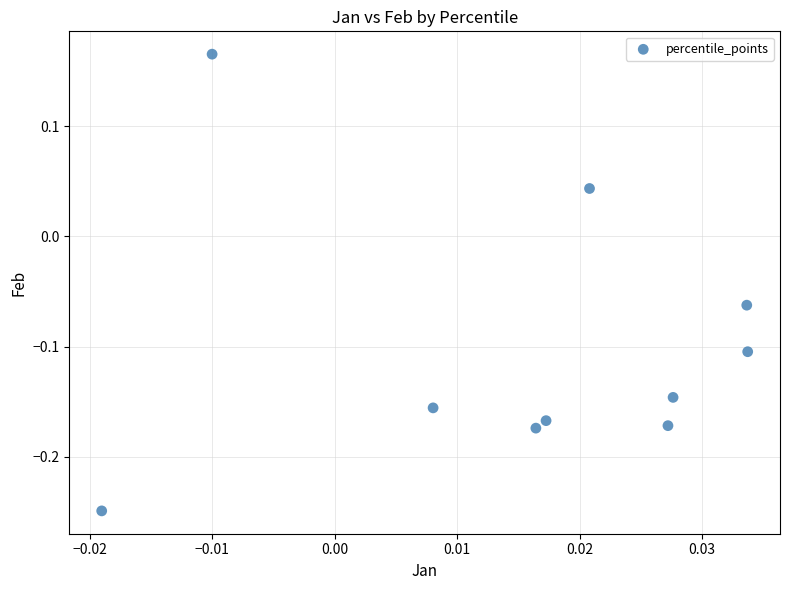

What is the range of Y values (max minus min)?

0.4